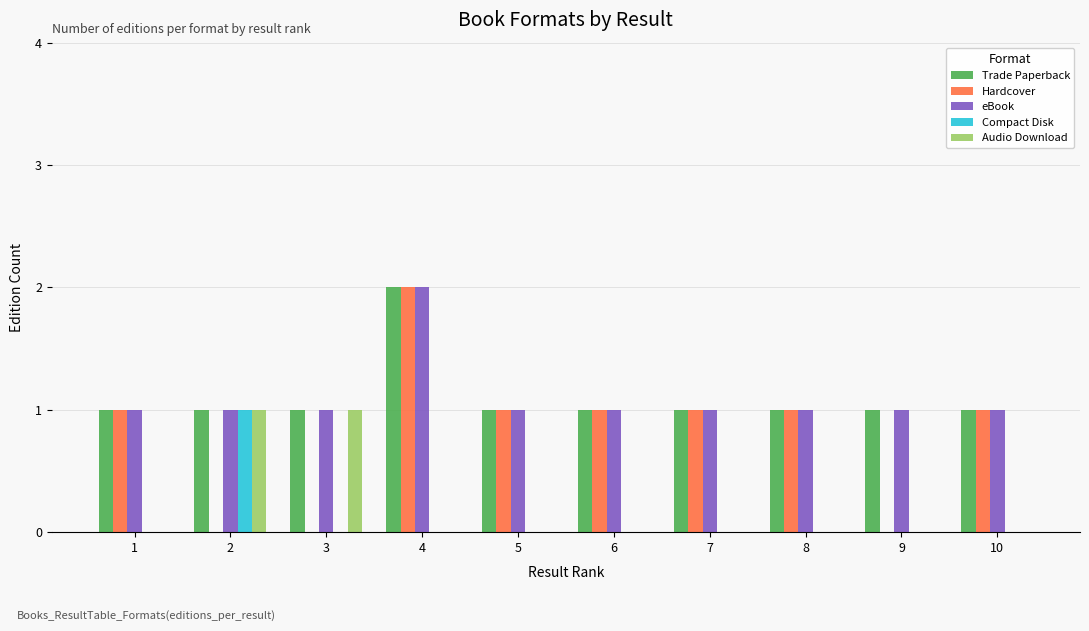

What value does the Trade Paperback series have at 6?

1